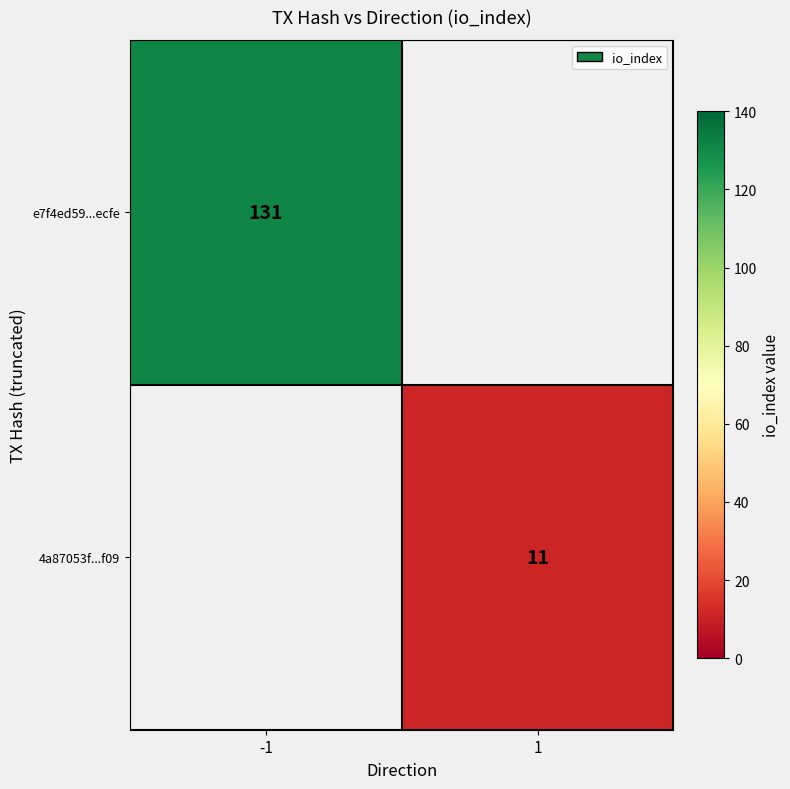

Which has a higher value, 1 or -1?

-1